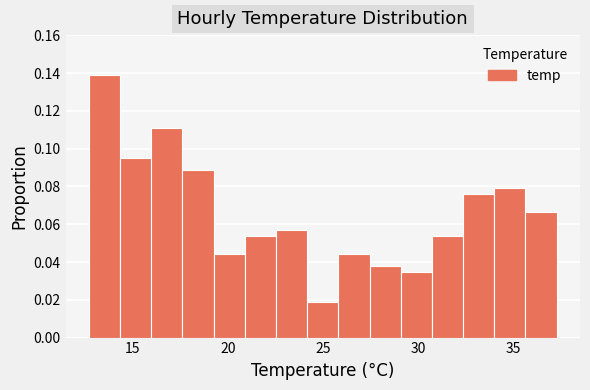

Read against the x-axis, roughly where is the centre of the tallest bar?

13.5